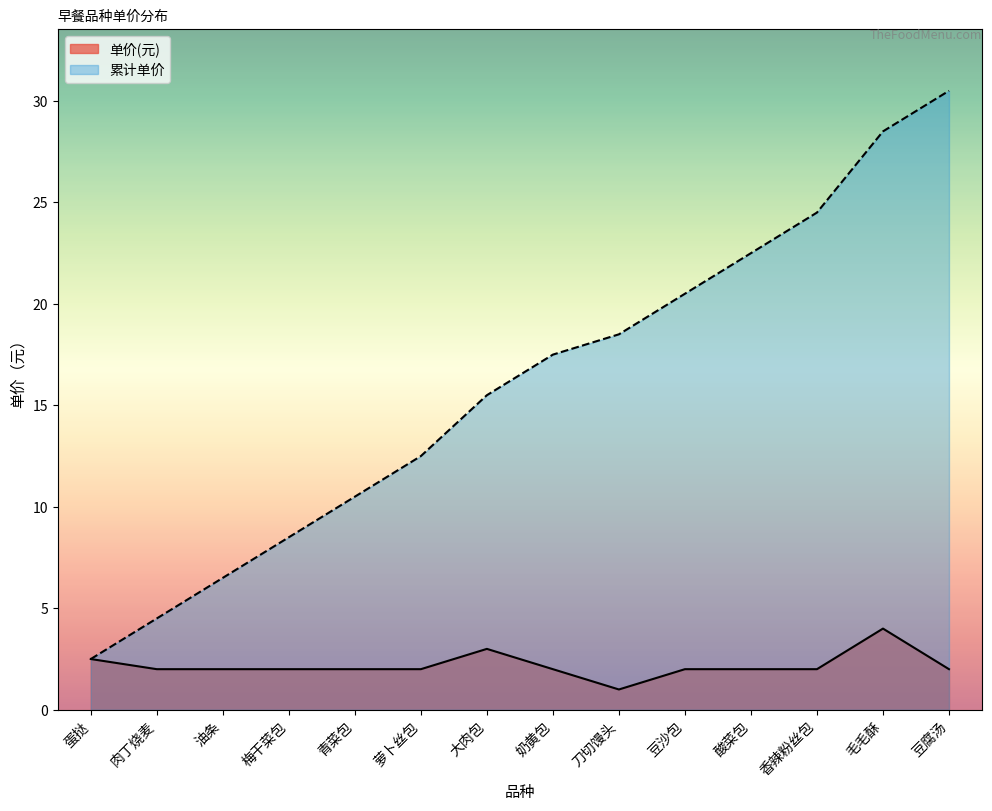

The 单价(元) series shows 2.0 at 香辣粉丝包. True or false?

True